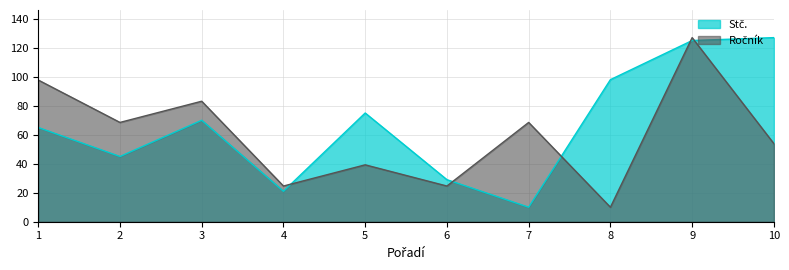

Reading left to right, what are all the values shown in this chart?

Stč.: 1=65.0	2=45.0	3=70.0	4=21.0	5=75.0	6=29.0	7=10.0	8=98.0	9=125.0	10=127.0
Ročník: 1=97.8	2=68.5	3=83.1	4=24.6	5=39.2	6=24.6	7=68.5	8=10.0	9=127.0	10=53.9